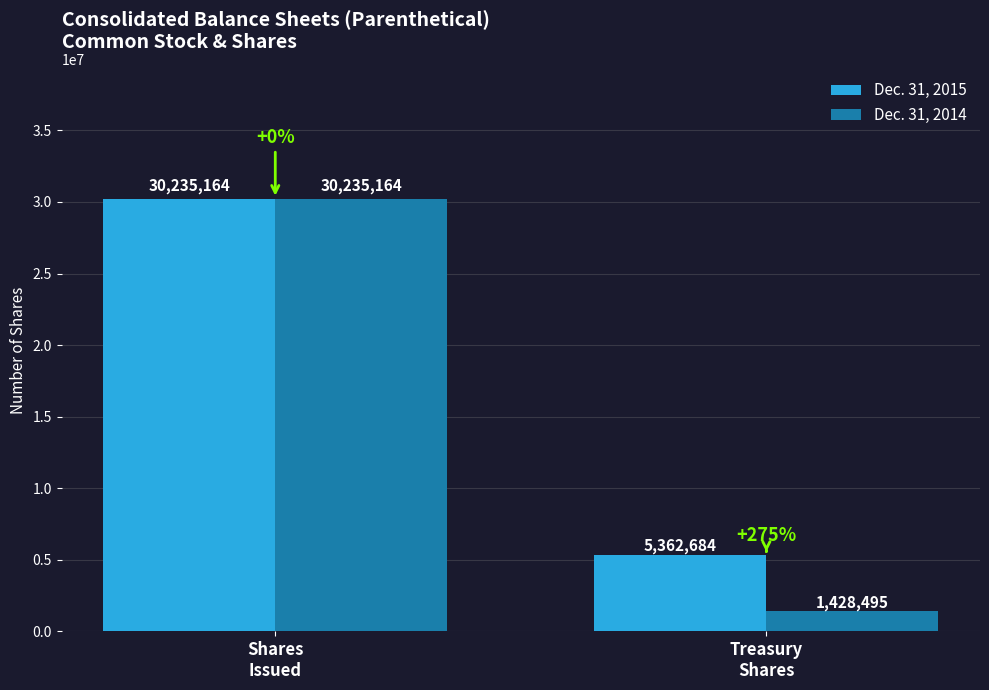

Read the Dec. 31, 2015 value at Shares
Issued.

30235164